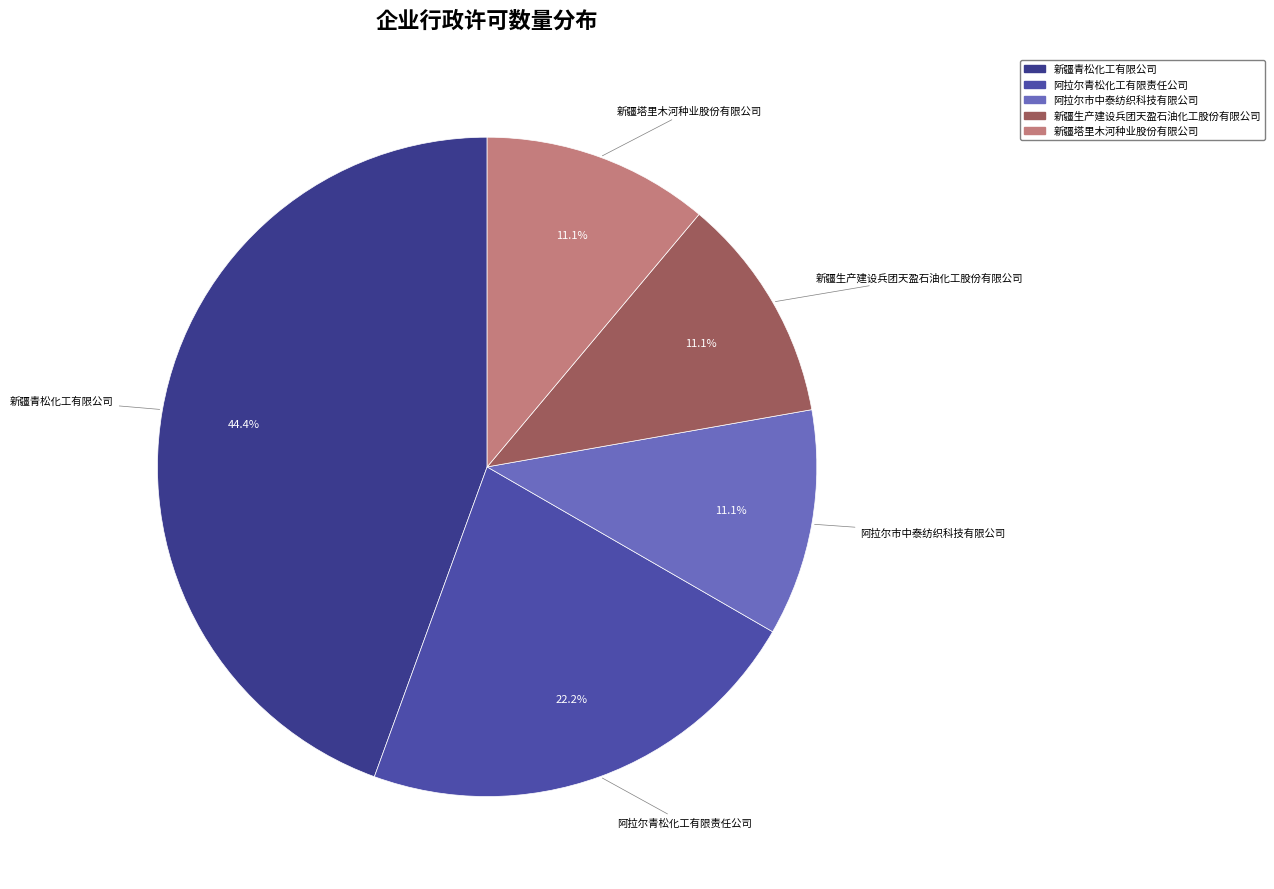

Does any single category account for the majority?

No